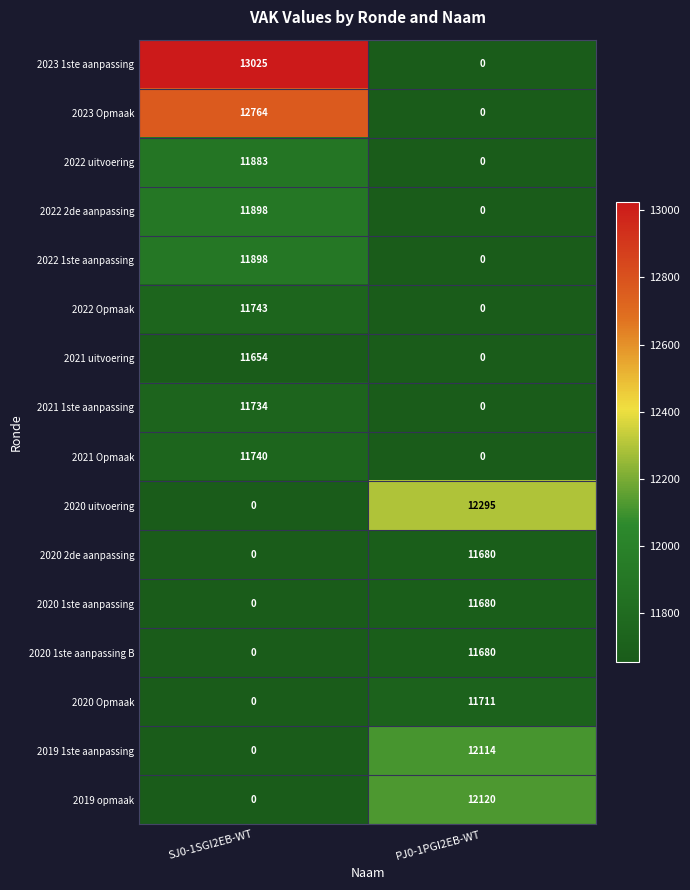

Which series changed the most between SJ0-1SGI2EB-WT and PJ0-1PGI2EB-WT?

2023 1ste aanpassing